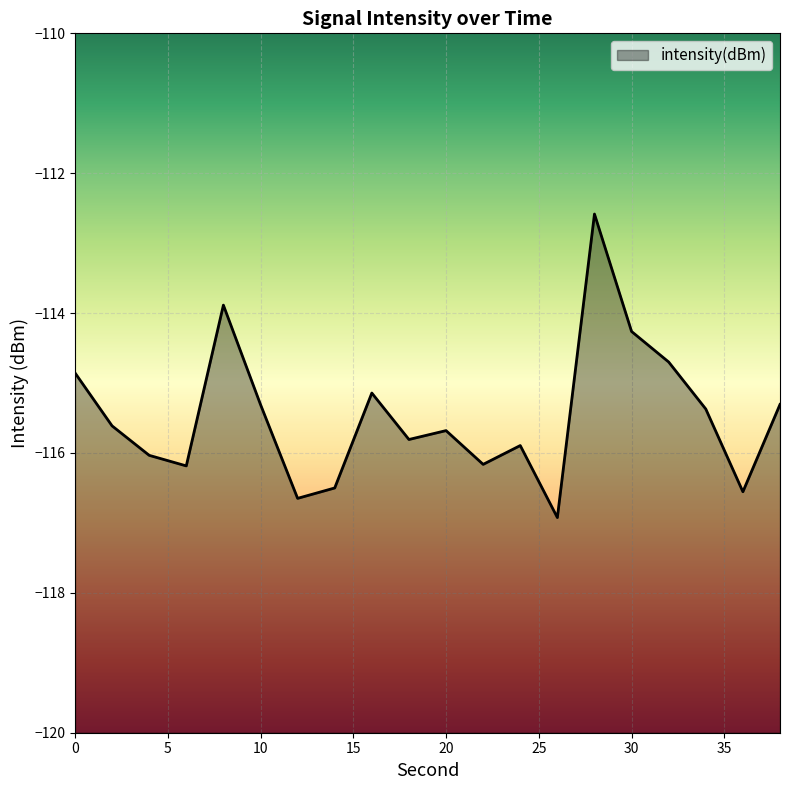

What is the value of the 1st point from the left?

-114.9